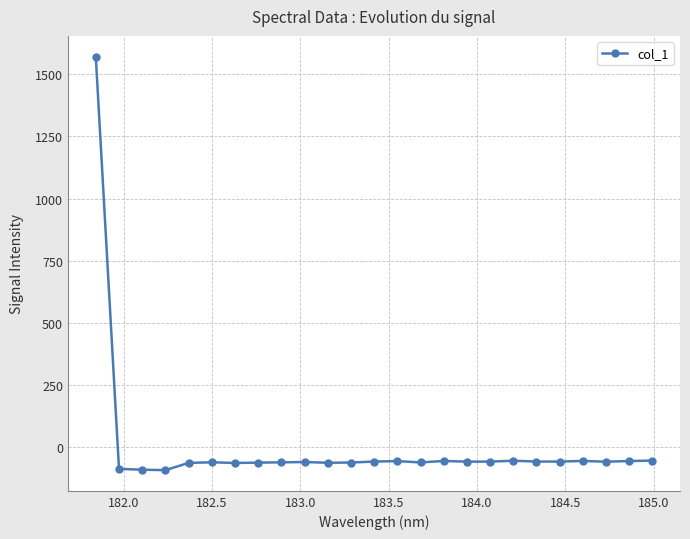

What is the average value?

3.5